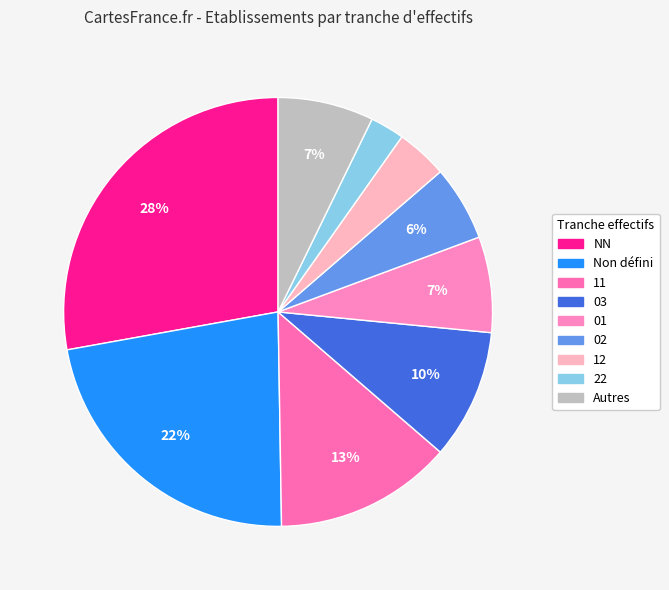

How many slices are in this pie chart?

9